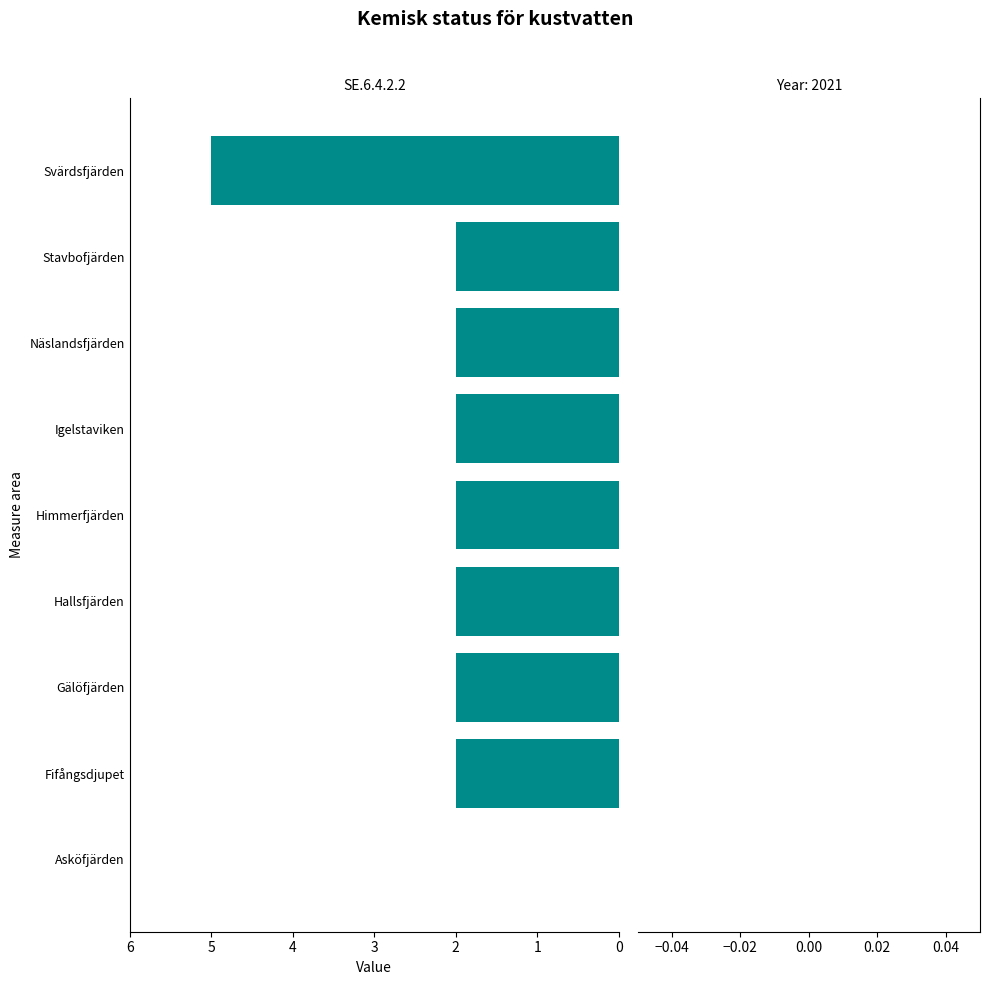

Are the bars horizontal?

Yes